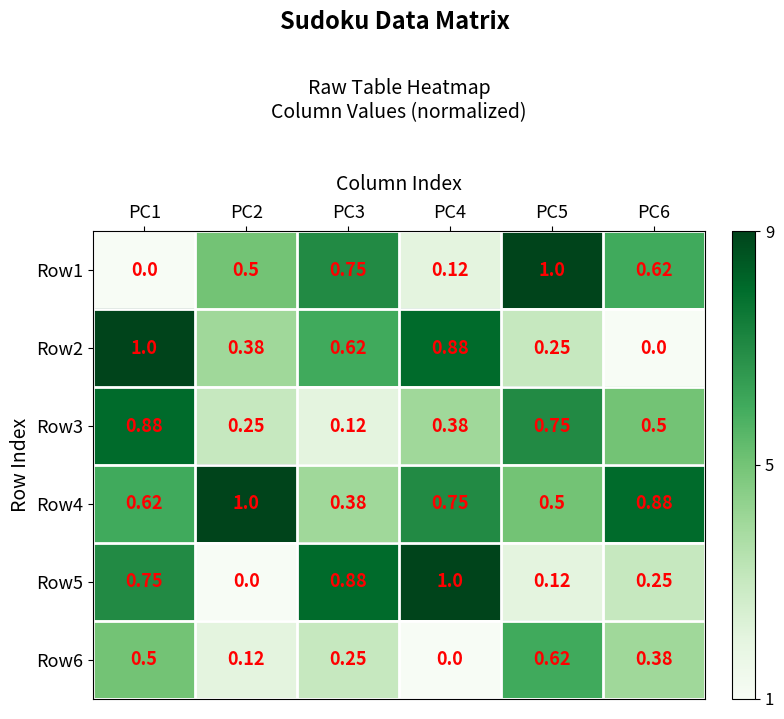

Is the value of Row3 at PC4 greater than the value of Row5 at PC6?

Yes